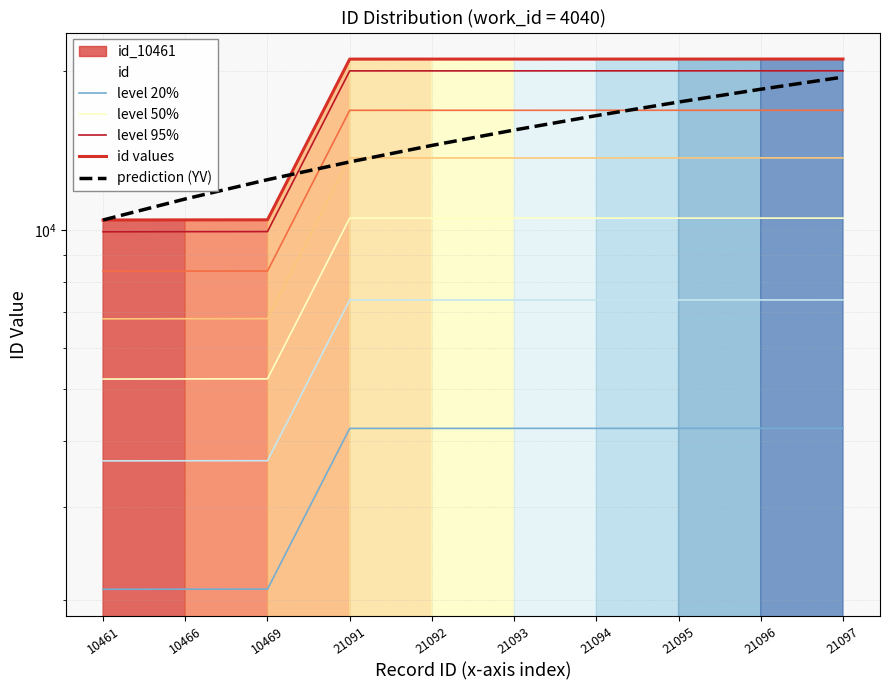

At which label is level 50% closest to 7889?

10469